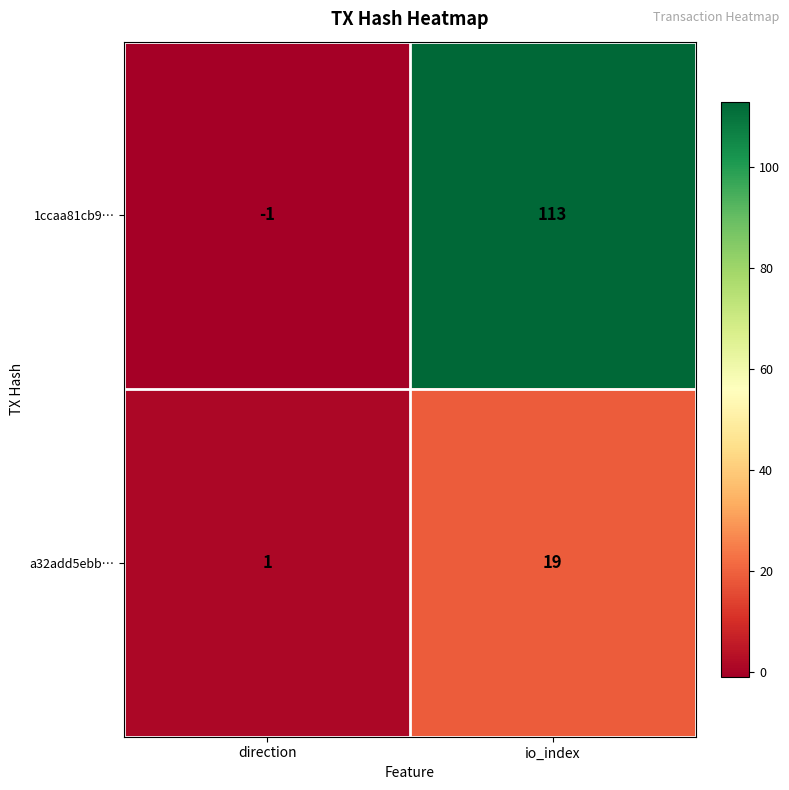

What is the sum of the 1ccaa81cb9… values at direction and io_index?

112